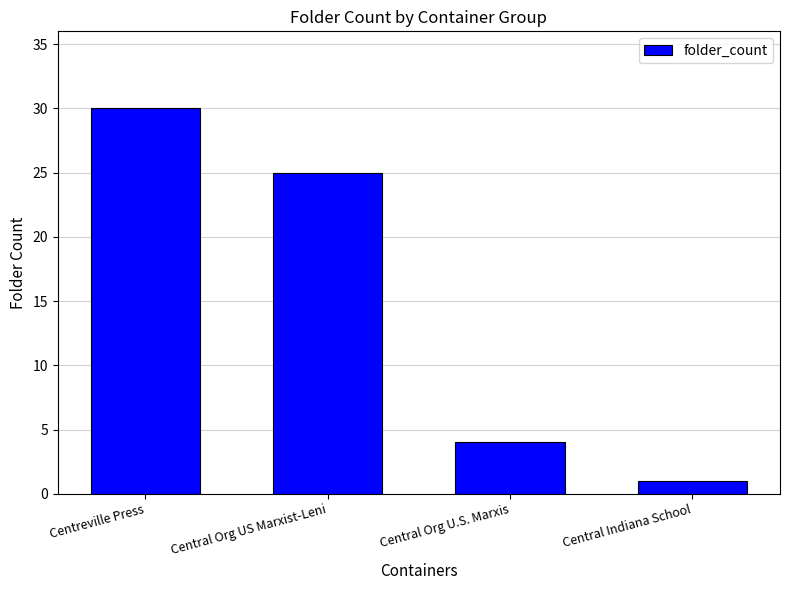

Rank the categories by value from lowest to highest.

Central Indiana School, Central Org U.S. Marxis, Central Org US Marxist-Leni, Centreville Press